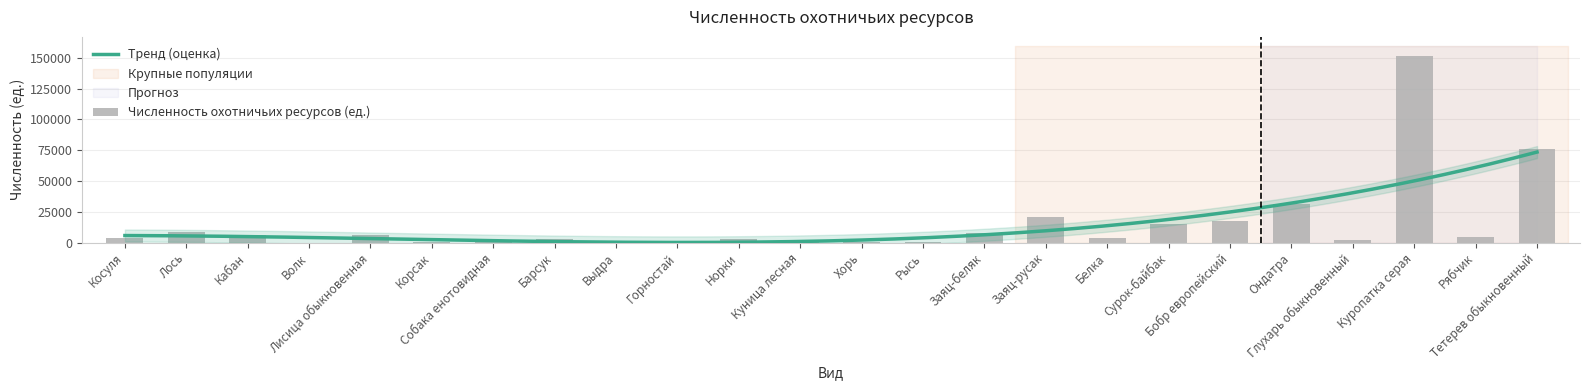

The value at Рябчик is 4804. True or false?

True